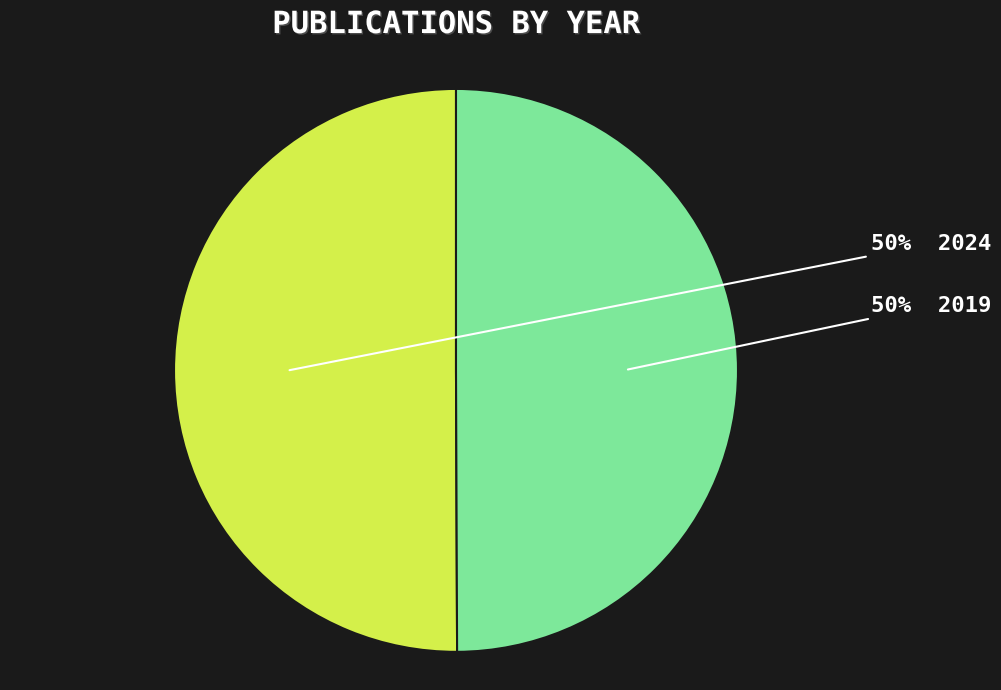

To the nearest percent, what is the average slice percentage?

50%